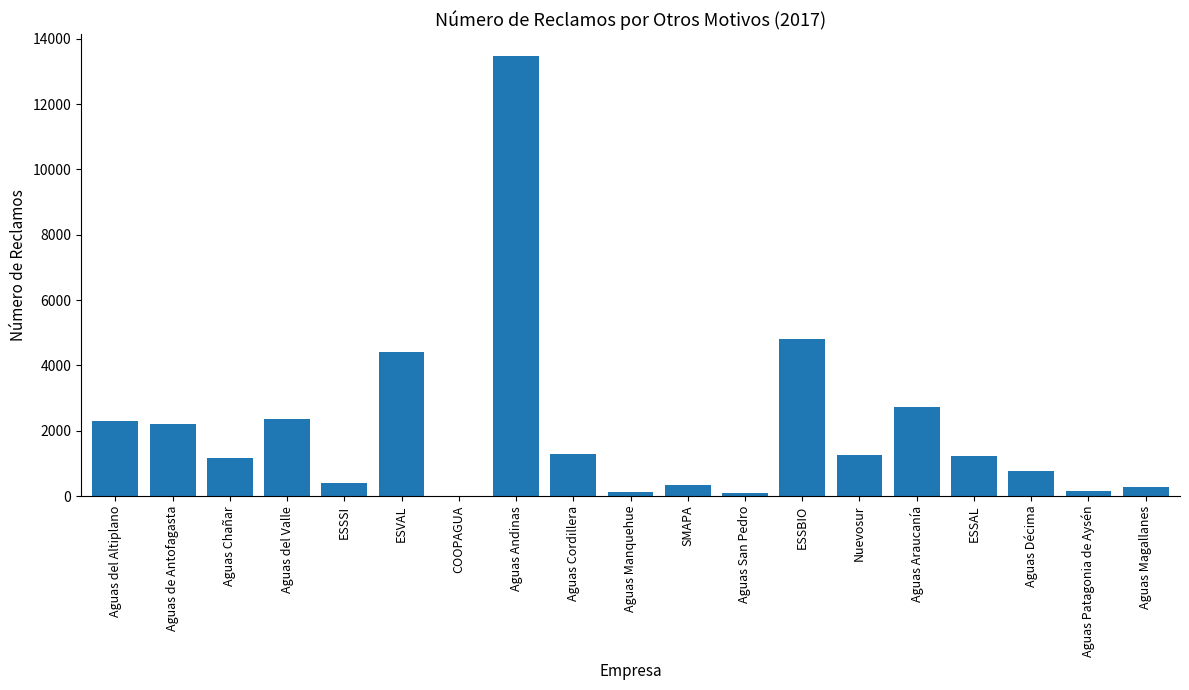

Approximately how many times larger is the value at ESSSI compared to ESSAL?

0.3